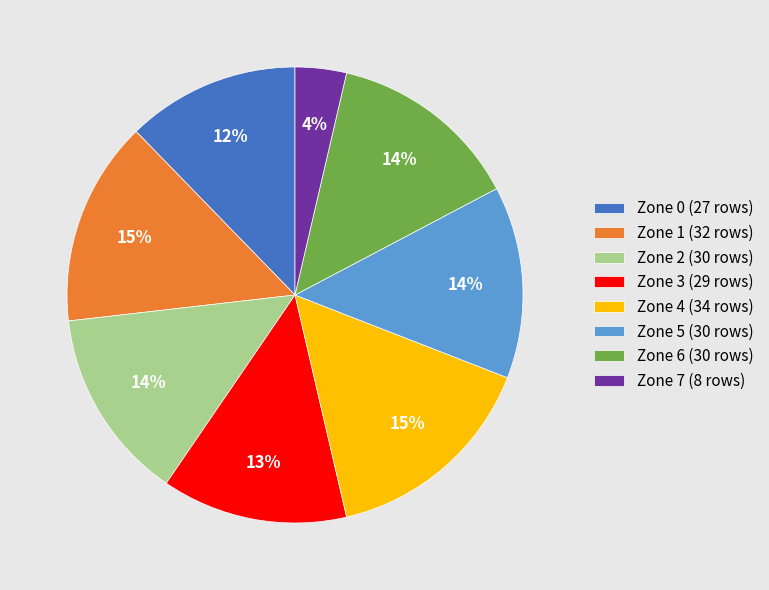

Between Zone 0 (27 rows) and Zone 2 (30 rows), which is larger?

Zone 2 (30 rows)